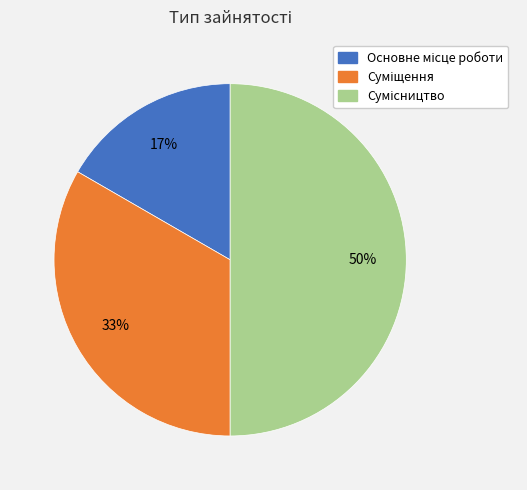

To the nearest percent, what is the difference between the largest and smallest slice percentages?

33%